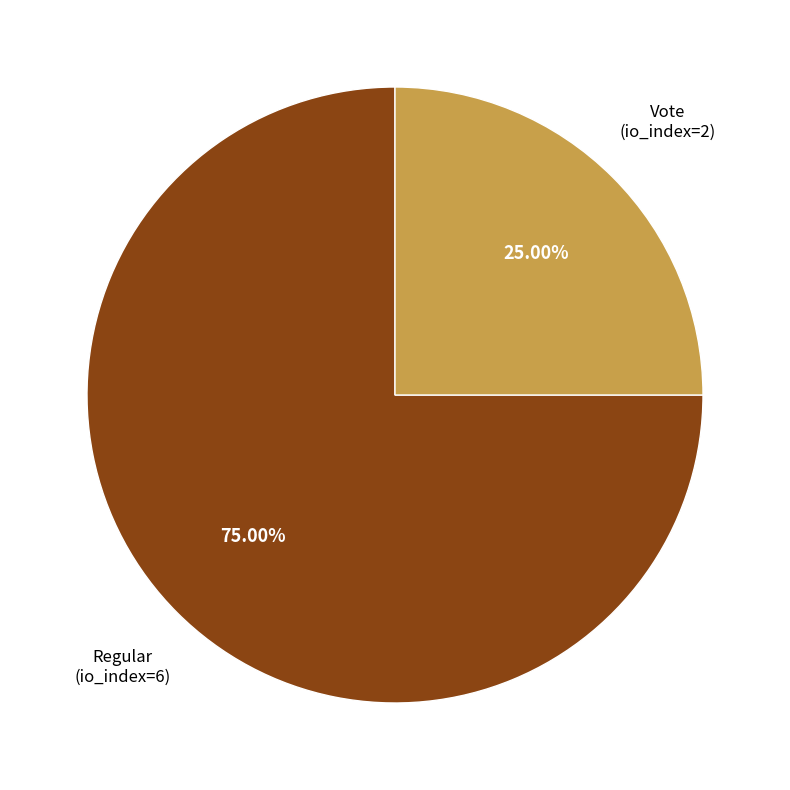

Is there a majority slice in this chart?

Yes